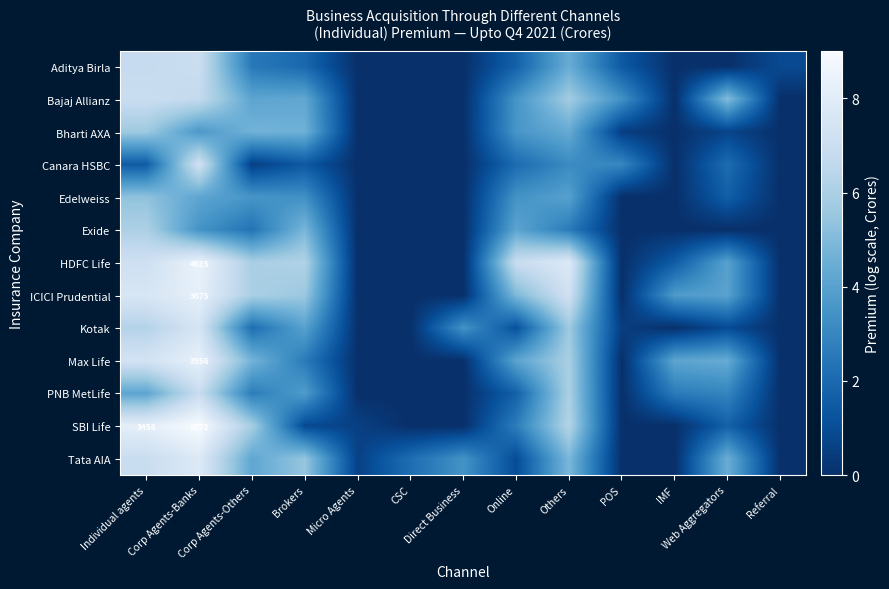

Rank the series at Web Aggregators from lowest to highest value.

Aditya Birla, Exide, Bharti AXA, Kotak, Edelweiss, SBI Life, Canara HSBC, PNB MetLife, HDFC Life, ICICI Prudential, Max Life, Tata AIA, Bajaj Allianz